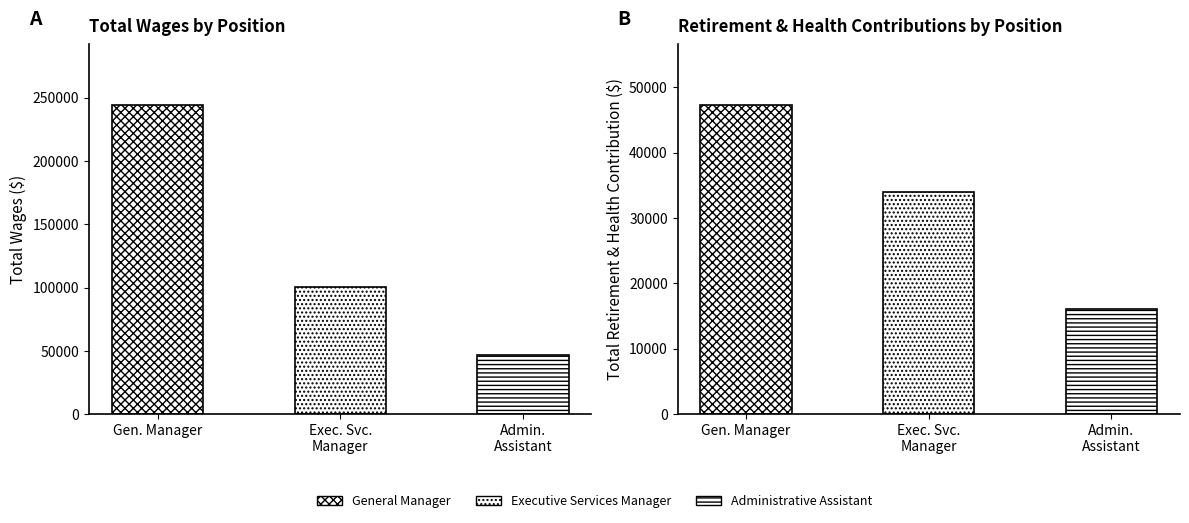

At which label is Total Wages closest to 145364?

Executive Services Manager